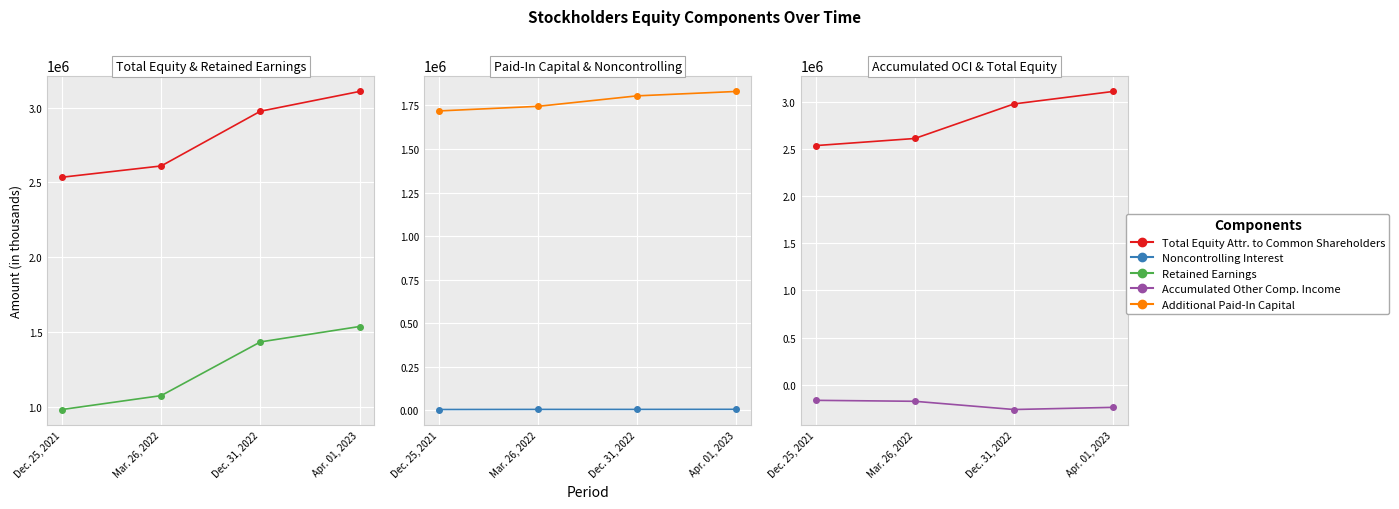

List the series in order of their peak value, highest first.

Total Equity Attr. to Common Shareholders, Additional Paid-In Capital, Retained Earnings, Noncontrolling Interest, Accumulated Other Comp. Income